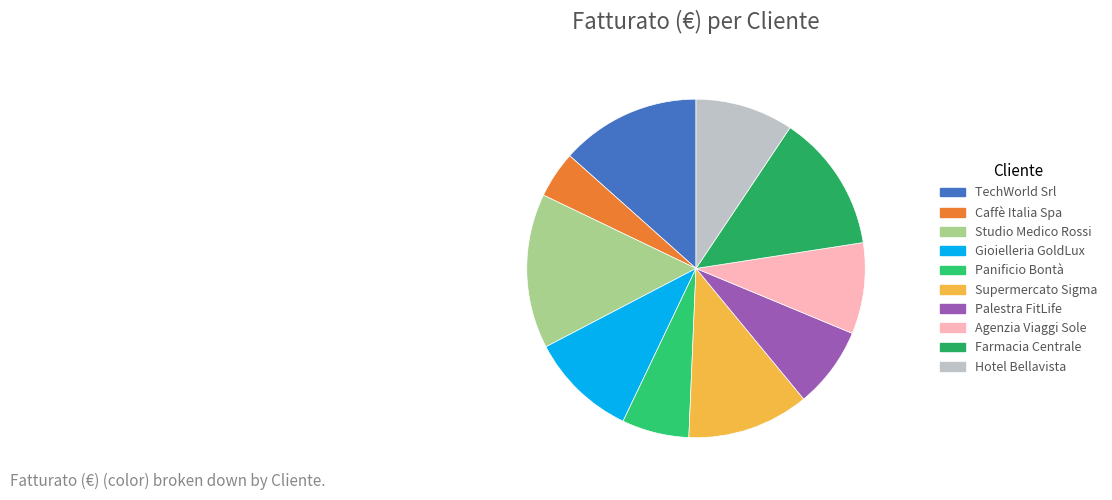

Does any single category account for the majority?

No